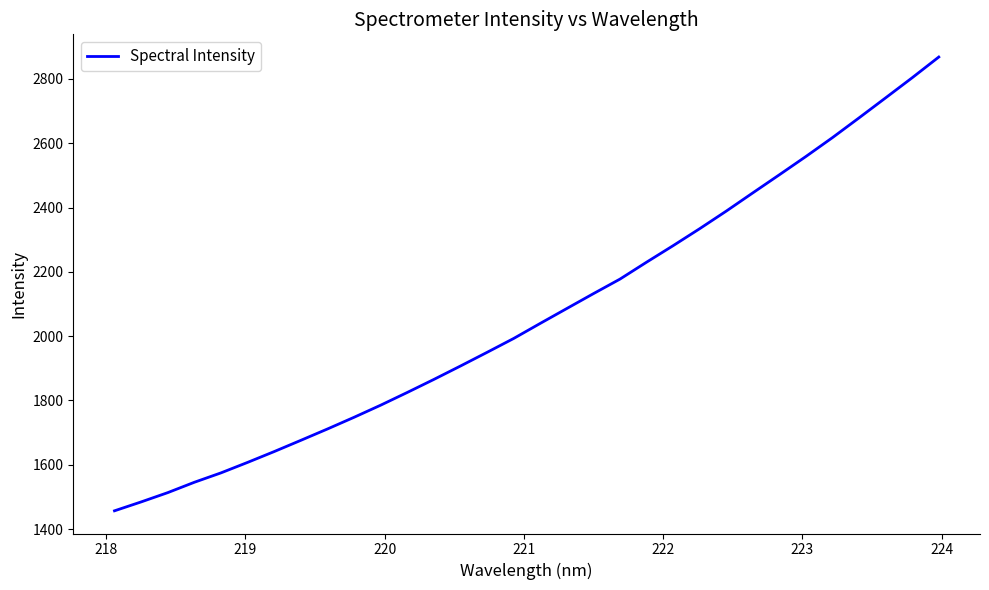

What is the maximum value shown in the chart?

2868.1